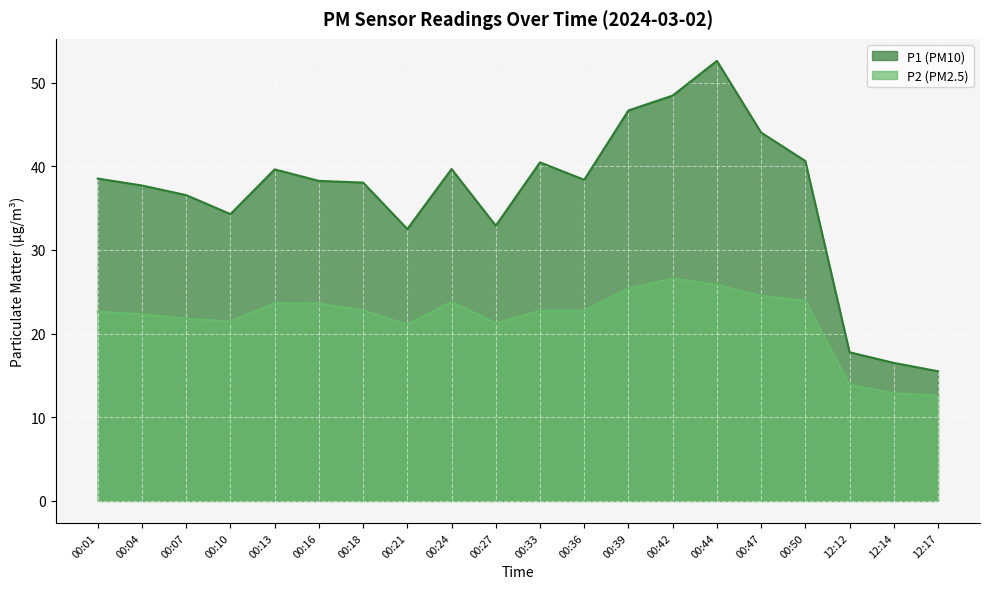

How many lines are shown in the chart?

2